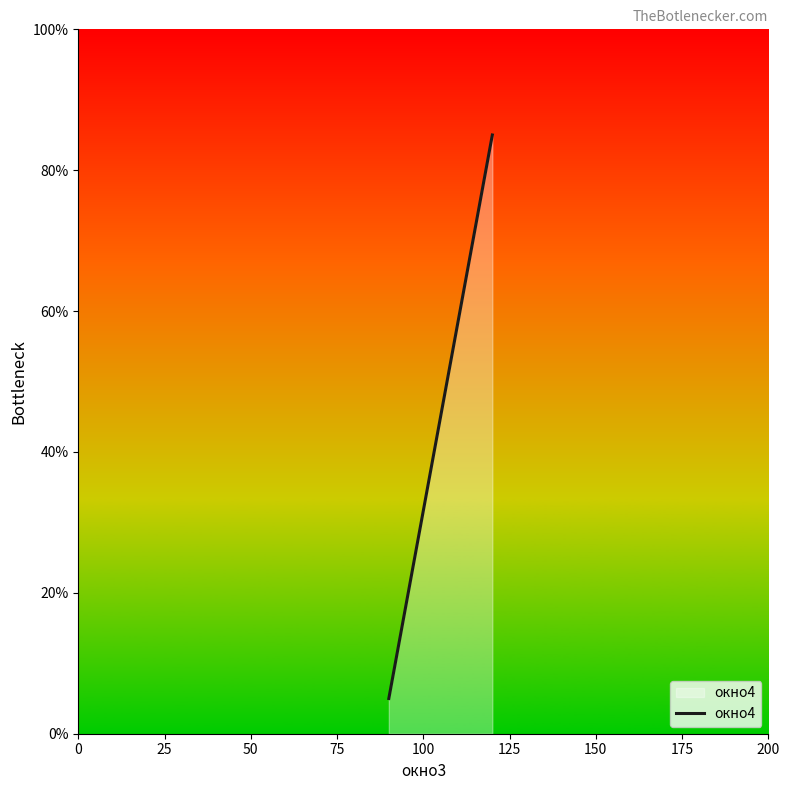

What is the difference between the maximum and minimum values?

80.0